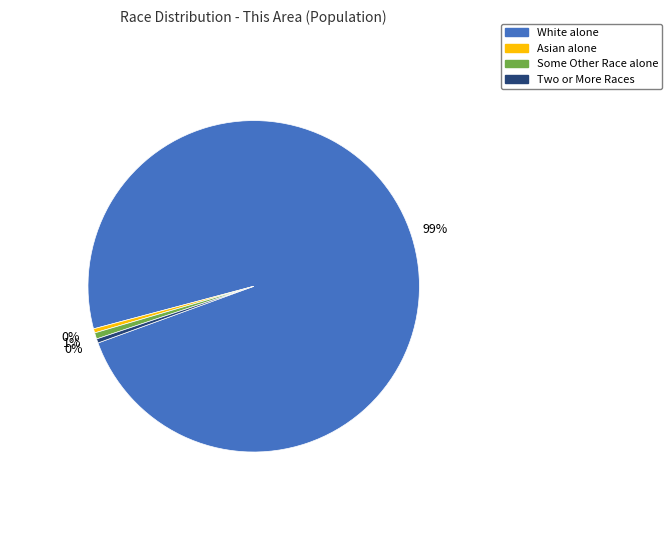

Is it true that Two or More Races is 0% of the pie?

True